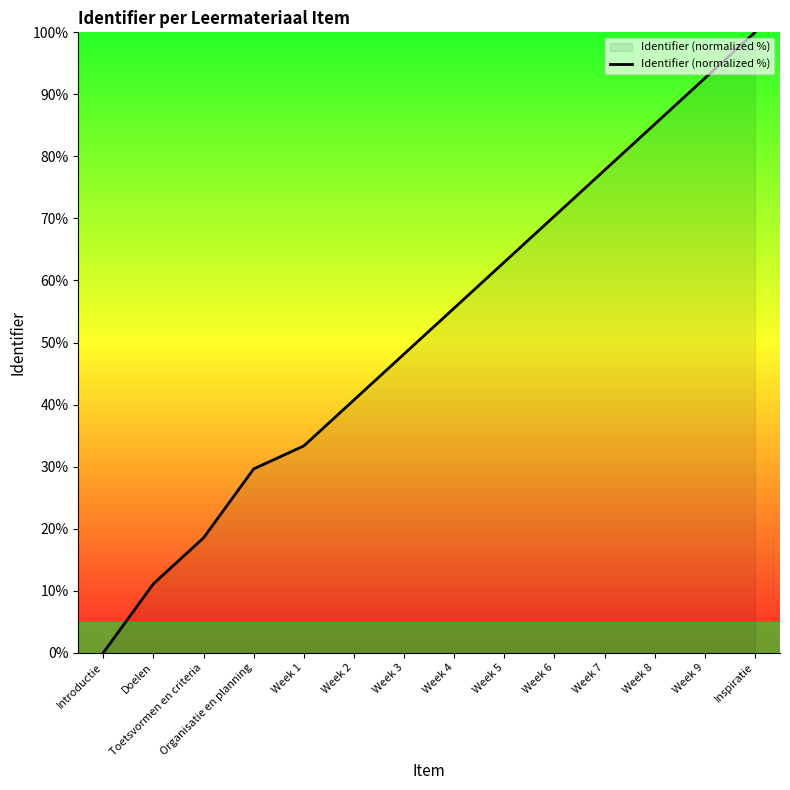

What position from the left is Week 3?

7